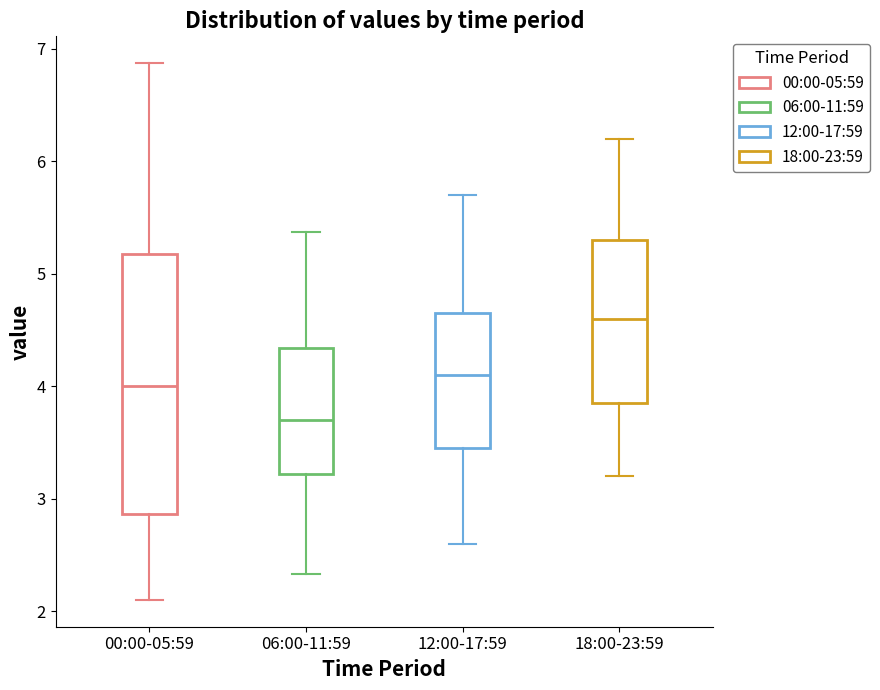

Which box has the highest median line?

18:00-23:59